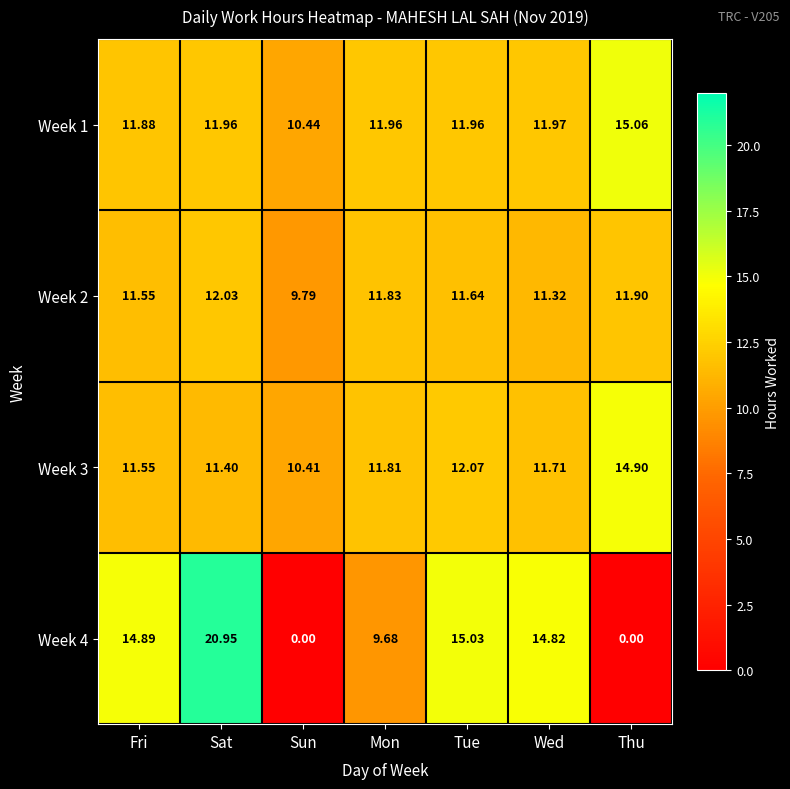

What is the difference between the highest and lowest values at Fri?

3.3